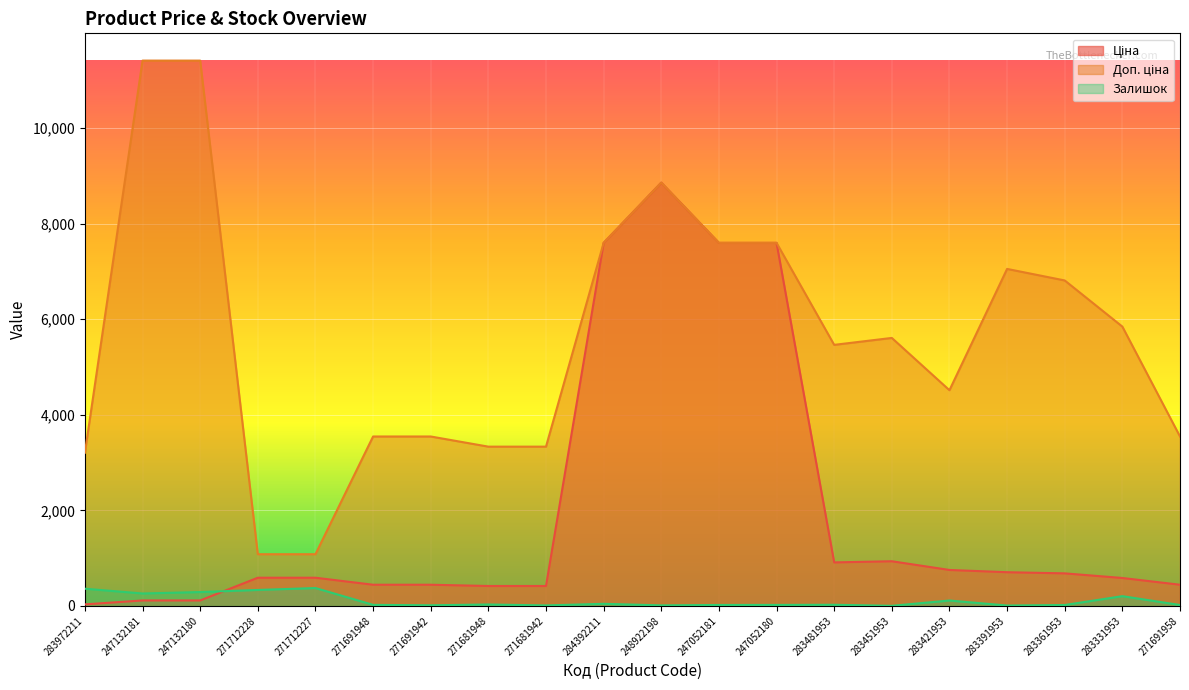

True or false: Доп. ціна and Ціна cross at least once.

False